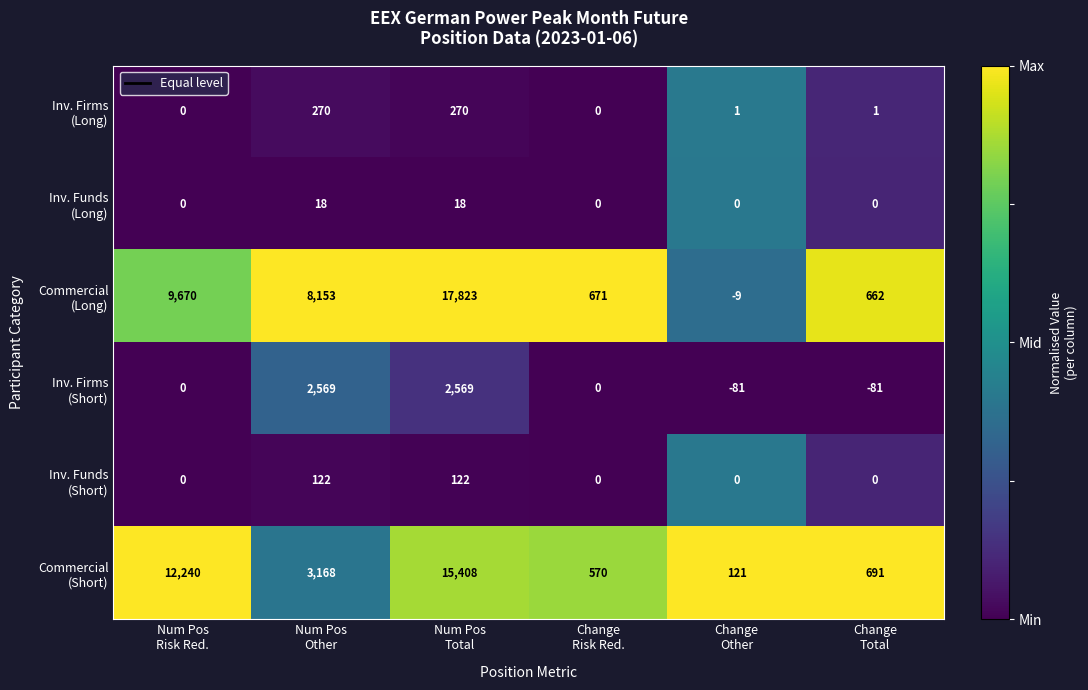

What is the greatest value displayed?

17823